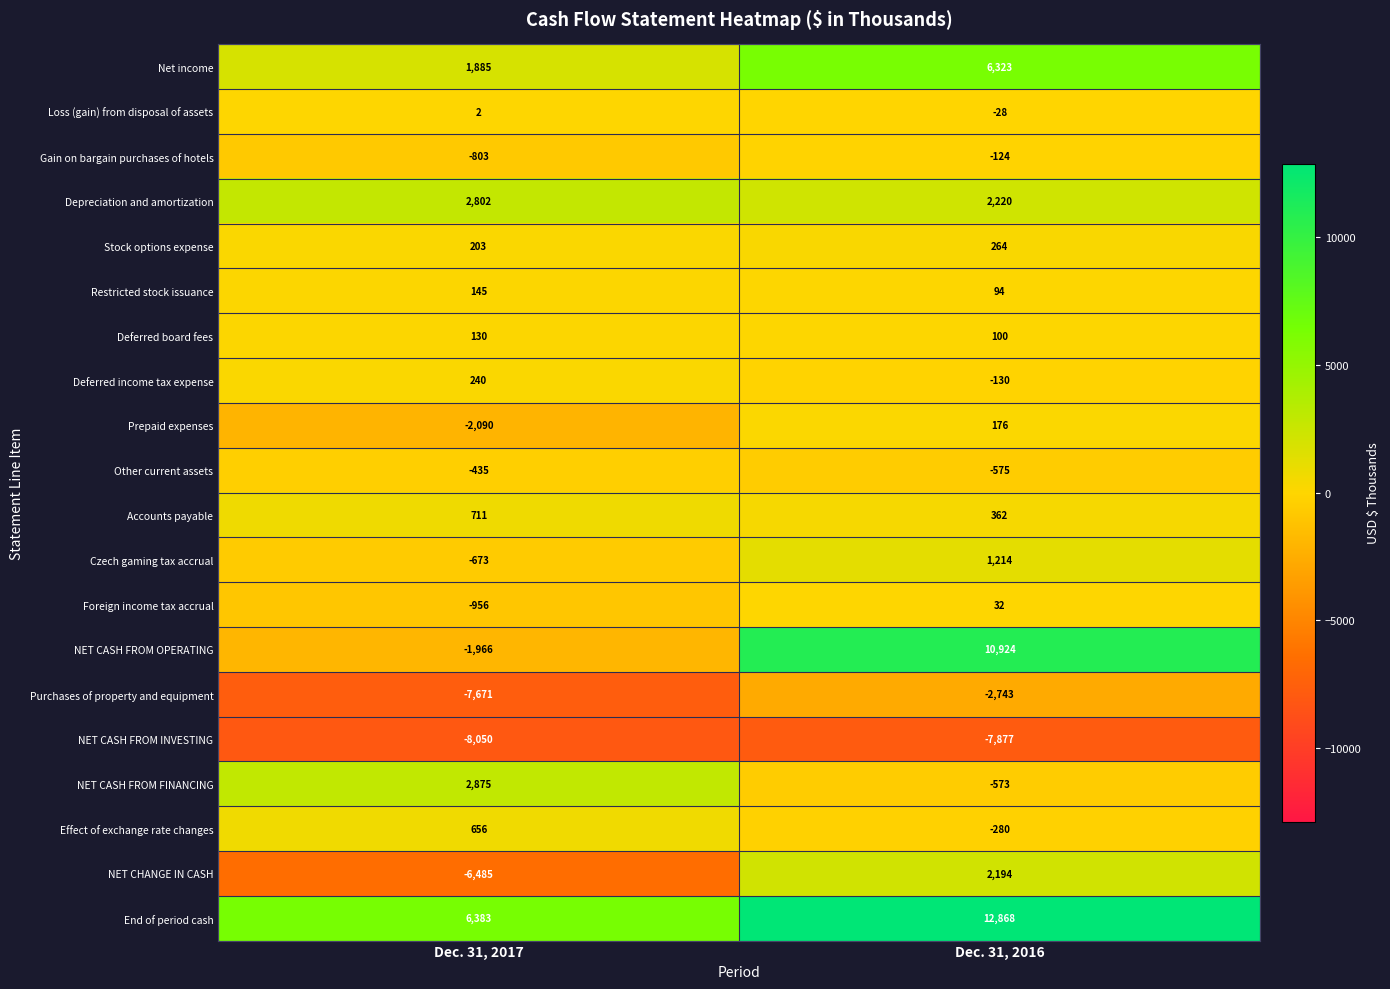

How many positive values does the NET CASH FROM FINANCING series have?

1